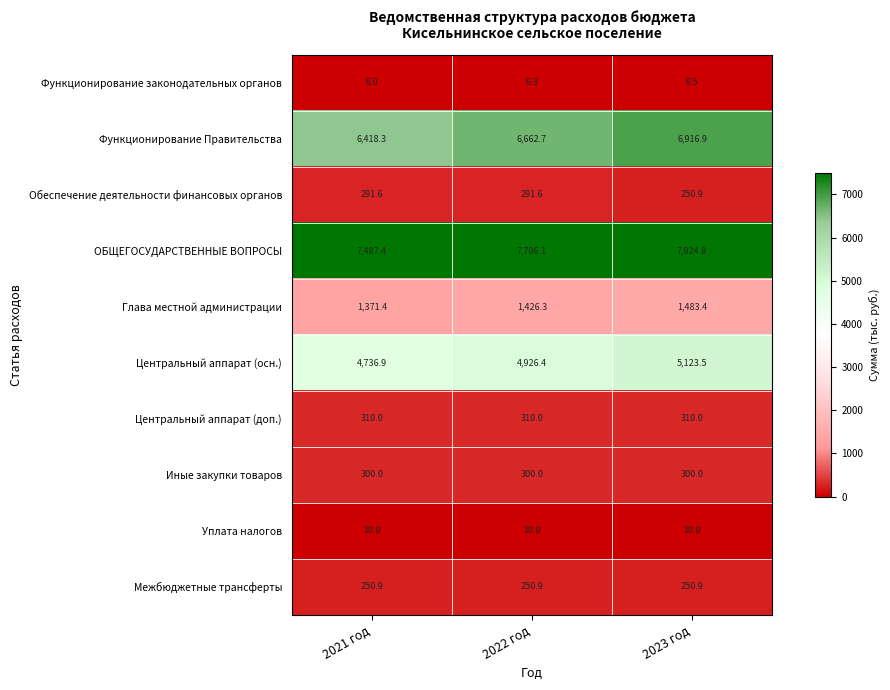

At which category is the sum across all series the highest?

2023 год